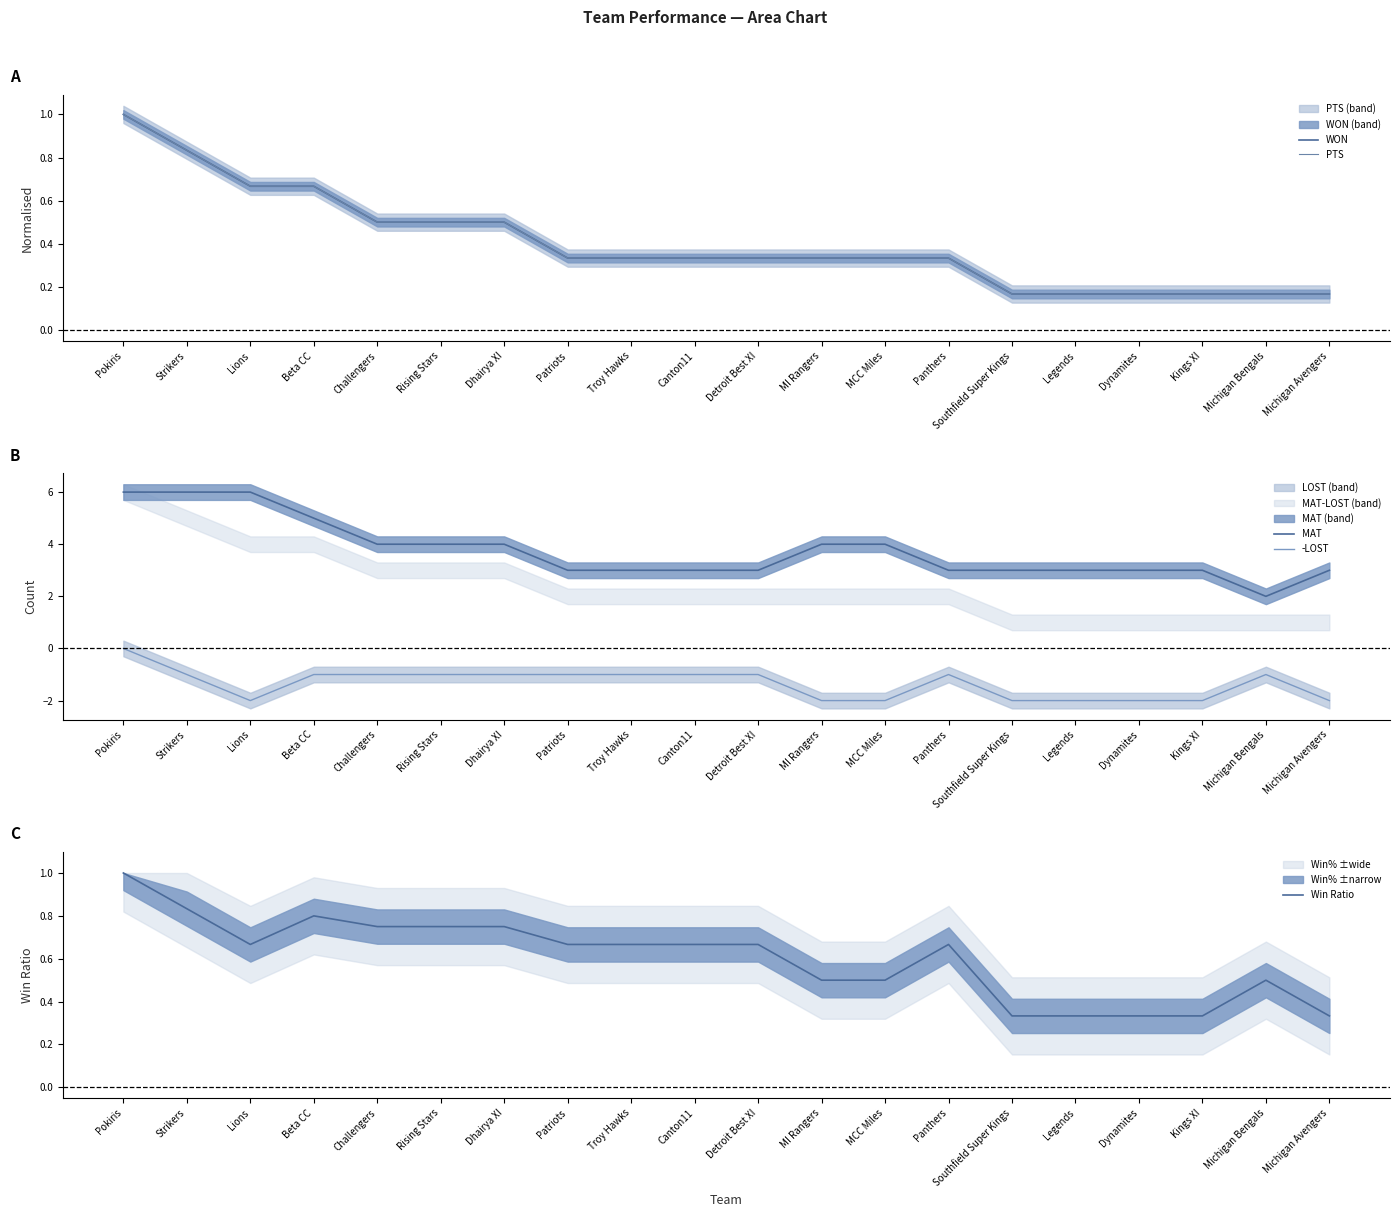

How many data points in -LOST are above -1?

1